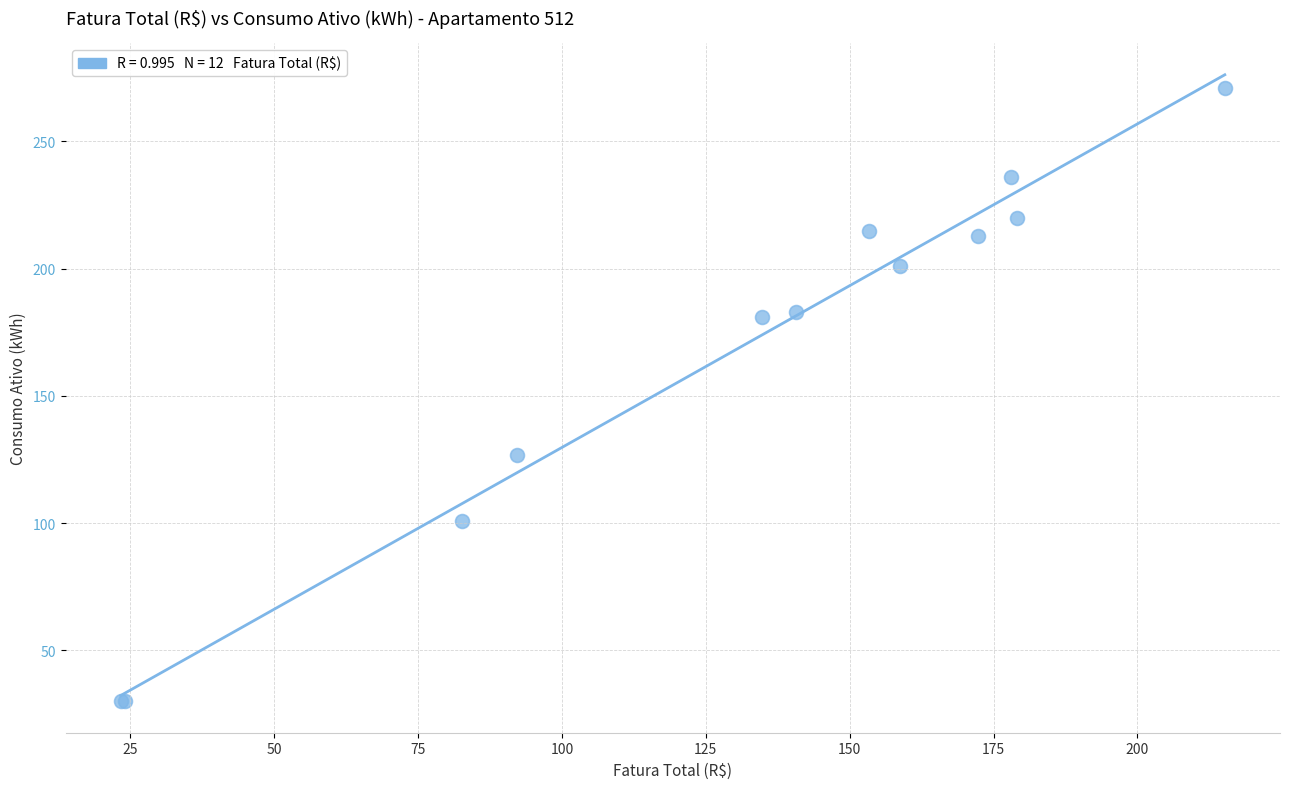

What Y value in the scatter plot is closest to 150?

127